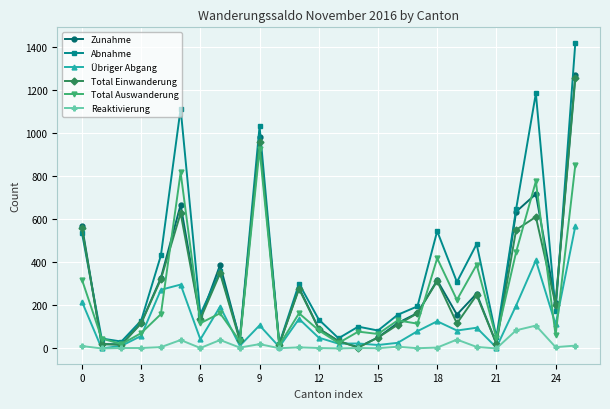

What is the greatest value displayed?

1418